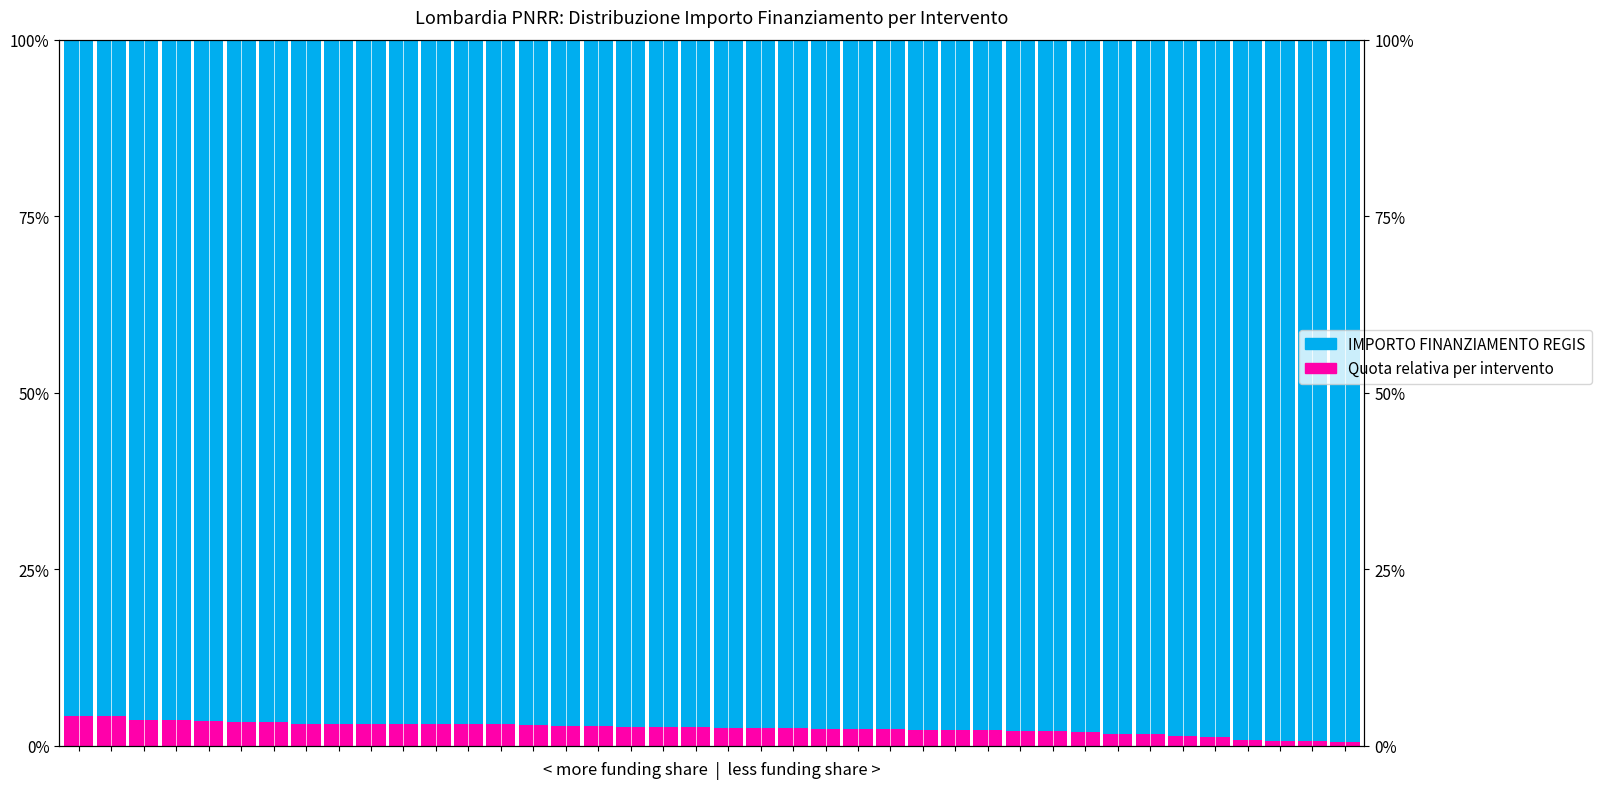

What is the difference between the Quota relativa per intervento values at 2 and 1?

0.5